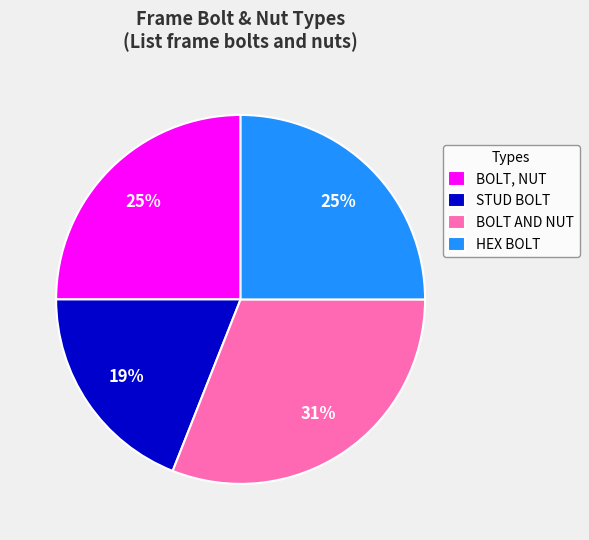

Which slice is the smallest?

STUD BOLT